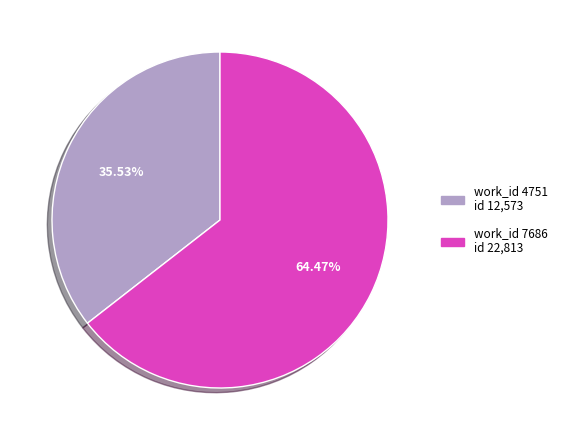

Is there any slice that represents more than half of the pie?

Yes